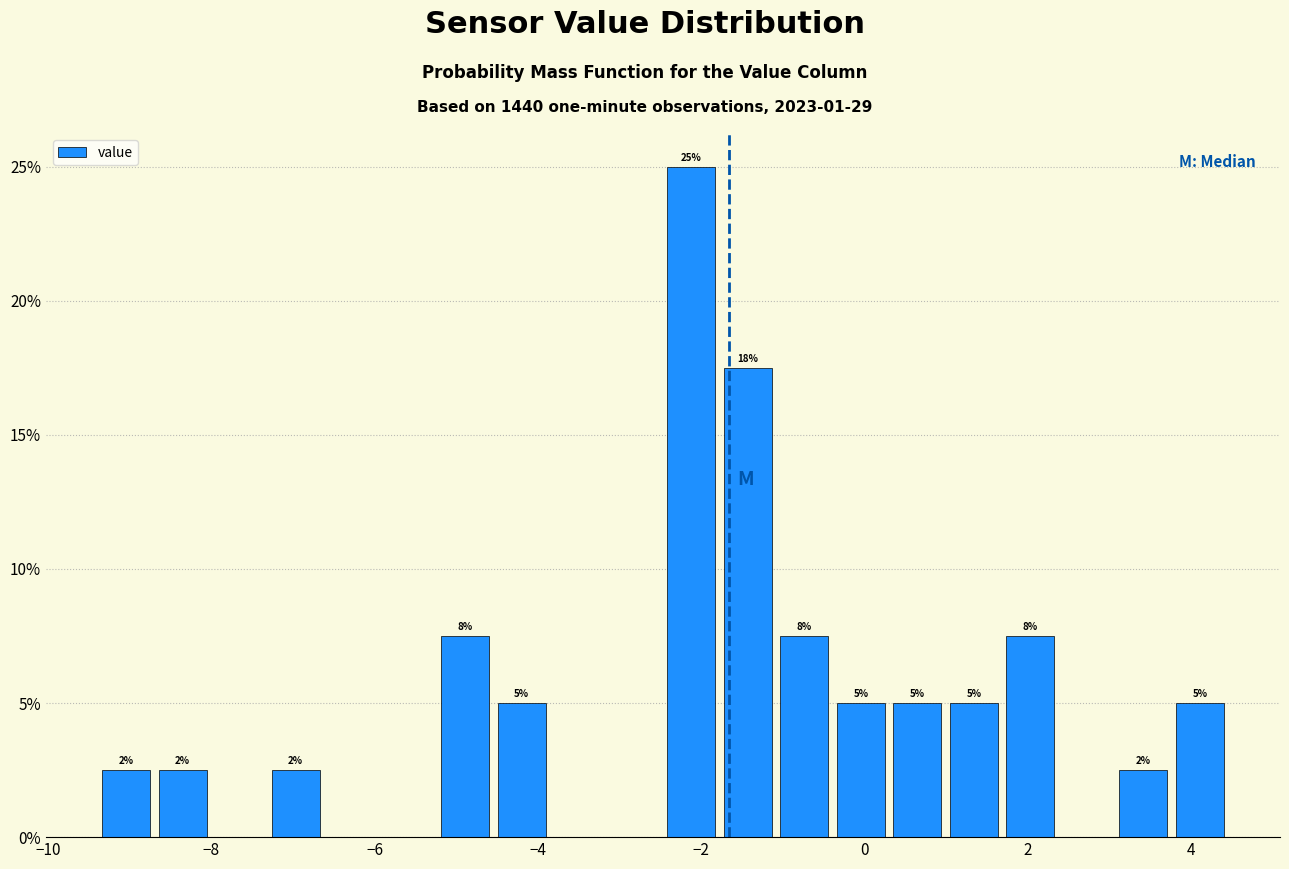

Read against the x-axis, roughly where is the centre of the tallest bar?

-2.2